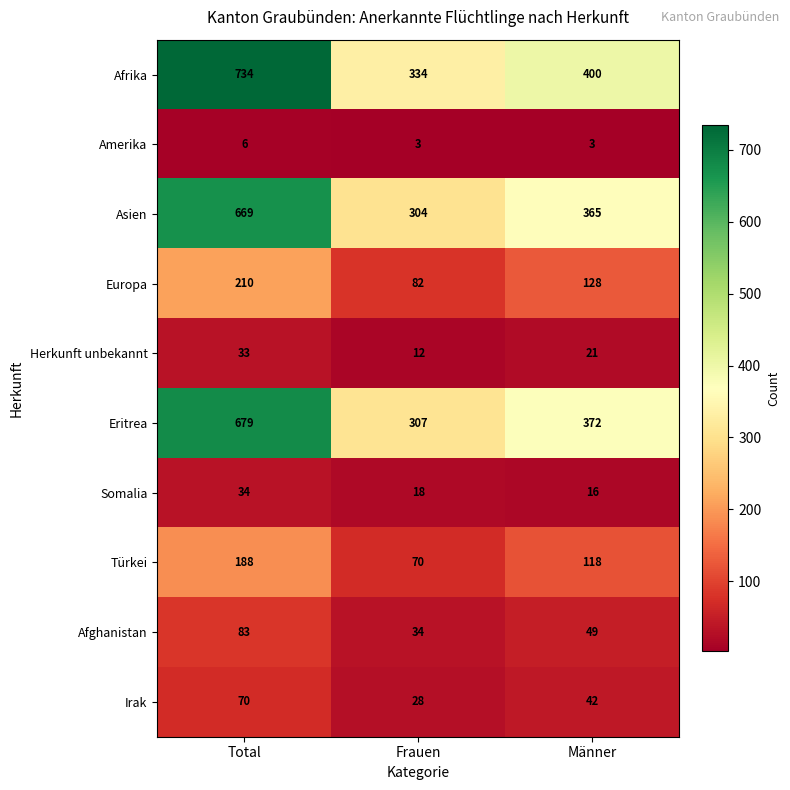

What is the difference between the maximum and second lowest values in the Irak series?

28